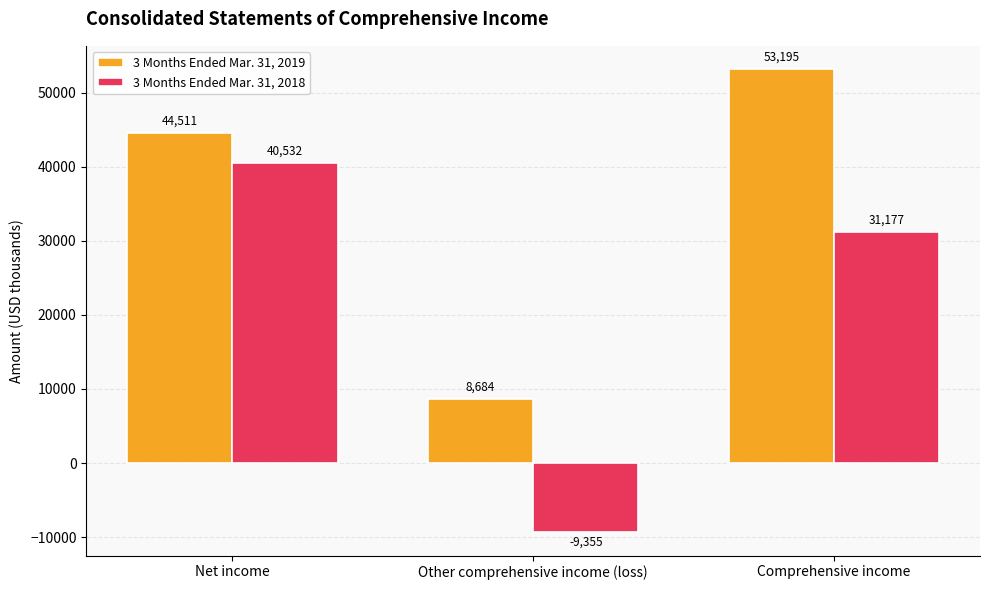

Which series changed the most between Net income and Other comprehensive income (loss)?

3 Months Ended Mar. 31, 2018